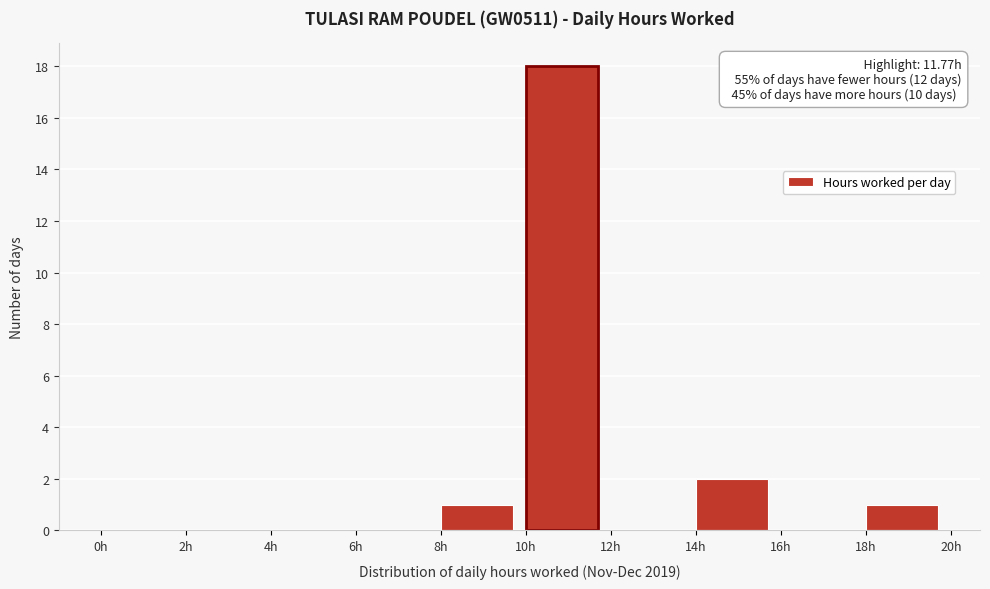

Over which range of the x-axis is the bar tallest?

10 to 12